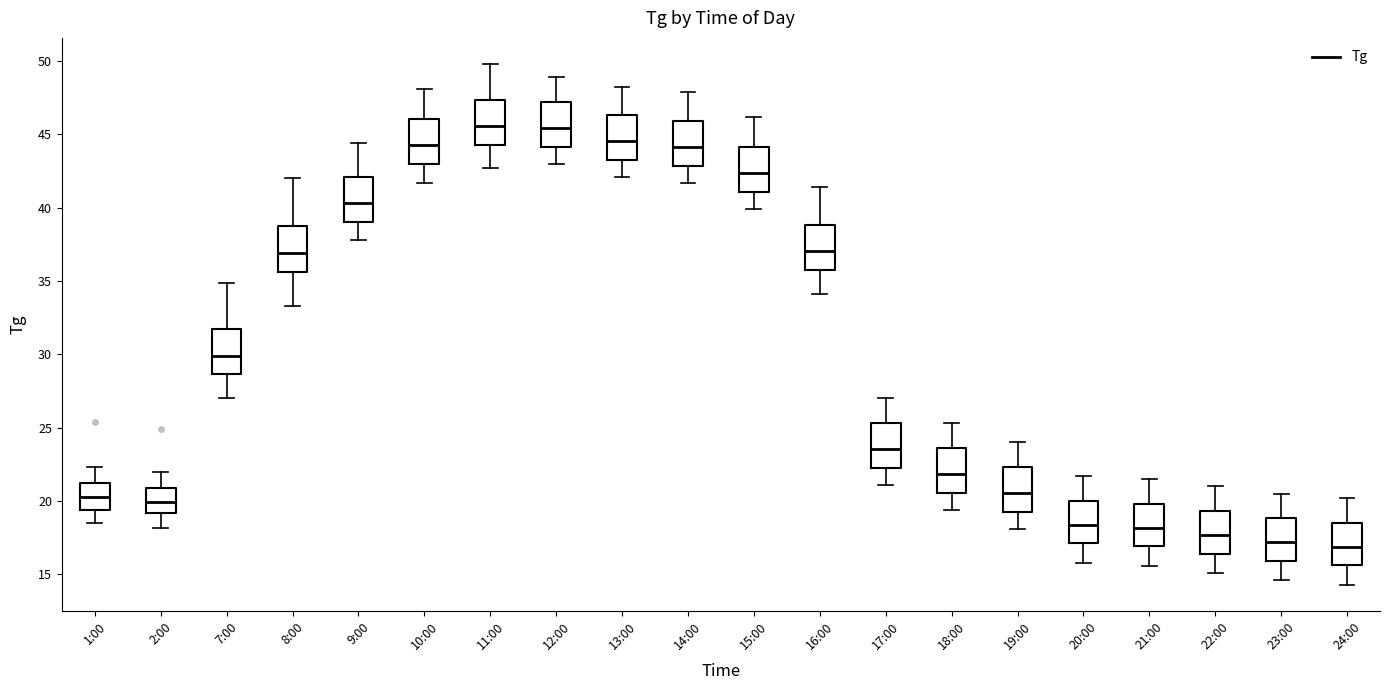

Where does the median line of the box for 17:00 sit on the y-axis? The values are not printed on the chart, so give them approximately, as read against the axis.

23.5